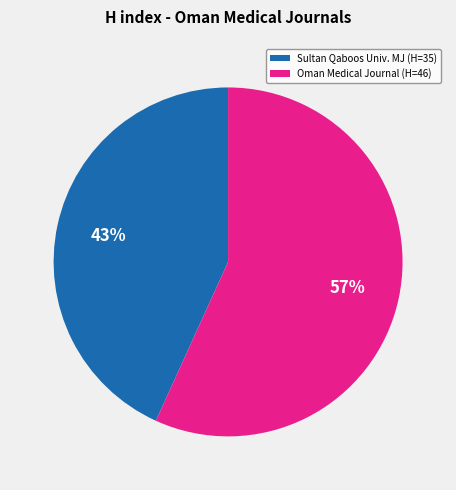

Approximately how many times larger is the value at Oman Medical Journal (H=46) compared to Sultan Qaboos Univ. MJ (H=35)?

1.3